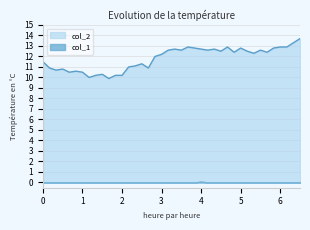

What position from the right is 00:50?

35